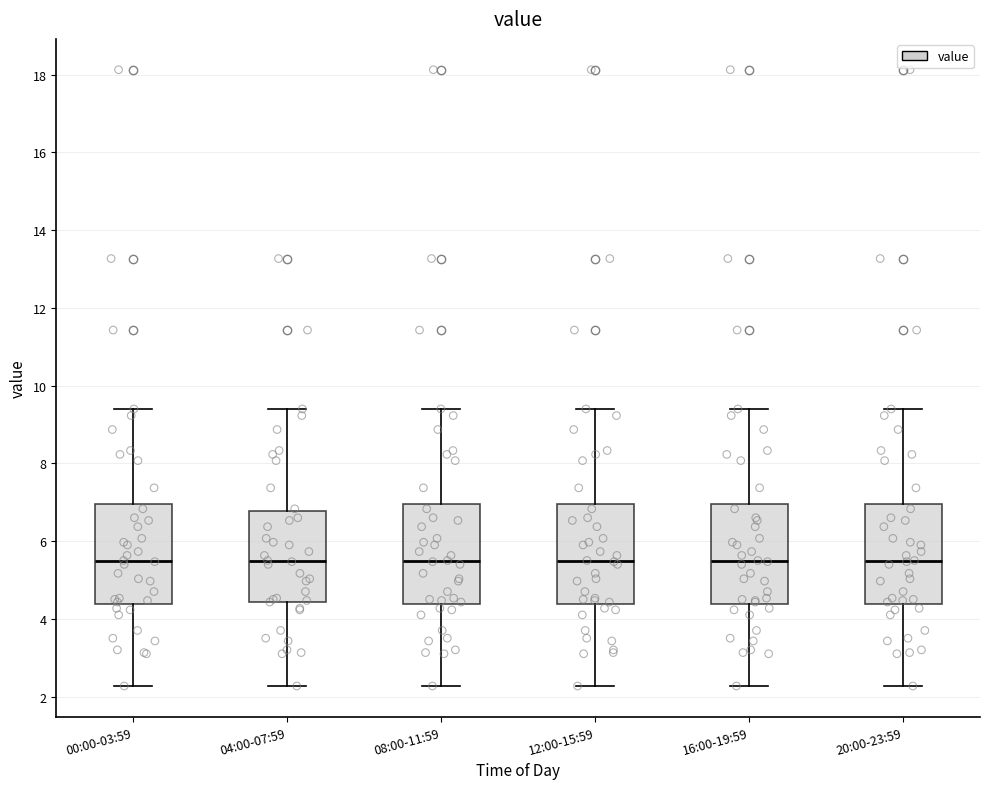

Where does the lower whisker of the box for 08:00-11:59 end on the y-axis? The values are not printed on the chart, so give them approximately, as read against the axis.

2.2